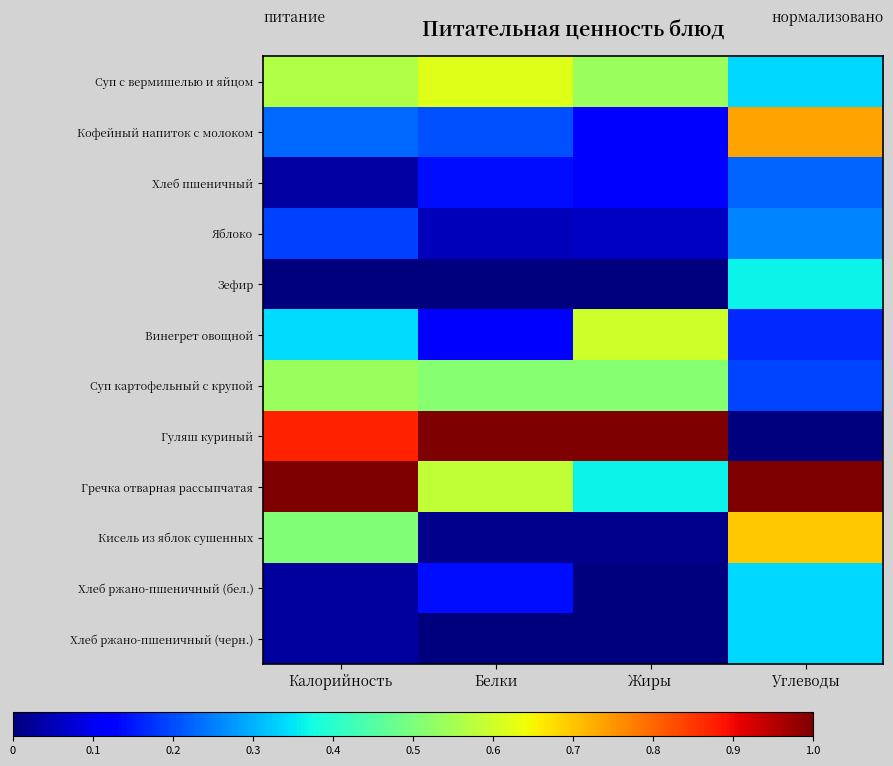

Reading left to right, transcribe all the data shown in this chart.

Суп с вермишелью и яйцом: Калорийность=0.6	Белки=0.6	Жиры=0.5	Углеводы=0.3
Кофейный напиток с молоком: Калорийность=0.2	Белки=0.2	Жиры=0.1	Углеводы=0.7
Хлеб пшеничный: Калорийность=0.0	Белки=0.1	Жиры=0.1	Углеводы=0.2
Яблоко: Калорийность=0.2	Белки=0.1	Жиры=0.1	Углеводы=0.3
Зефир: Калорийность=0.0	Белки=0.0	Жиры=0.0	Углеводы=0.4
Винегрет овощной: Калорийность=0.3	Белки=0.1	Жиры=0.6	Углеводы=0.2
Суп картофельный с крупой: Калорийность=0.5	Белки=0.5	Жиры=0.5	Углеводы=0.2
Гуляш куриный: Калорийность=0.9	Белки=1.0	Жиры=1.0	Углеводы=0.0
Гречка отварная рассыпчатая: Калорийность=1.0	Белки=0.6	Жиры=0.4	Углеводы=1.0
Кисель из яблок сушенных: Калорийность=0.5	Белки=0.0	Жиры=0.0	Углеводы=0.7
Хлеб ржано-пшеничный (бел.): Калорийность=0.0	Белки=0.1	Жиры=0.0	Углеводы=0.3
Хлеб ржано-пшеничный (черн.): Калорийность=0.0	Белки=0.0	Жиры=0.0	Углеводы=0.3